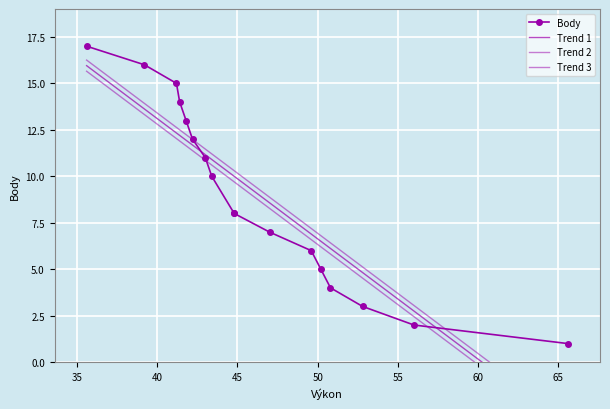

The Trend 1 series shows 8.0 at 40. True or false?

False